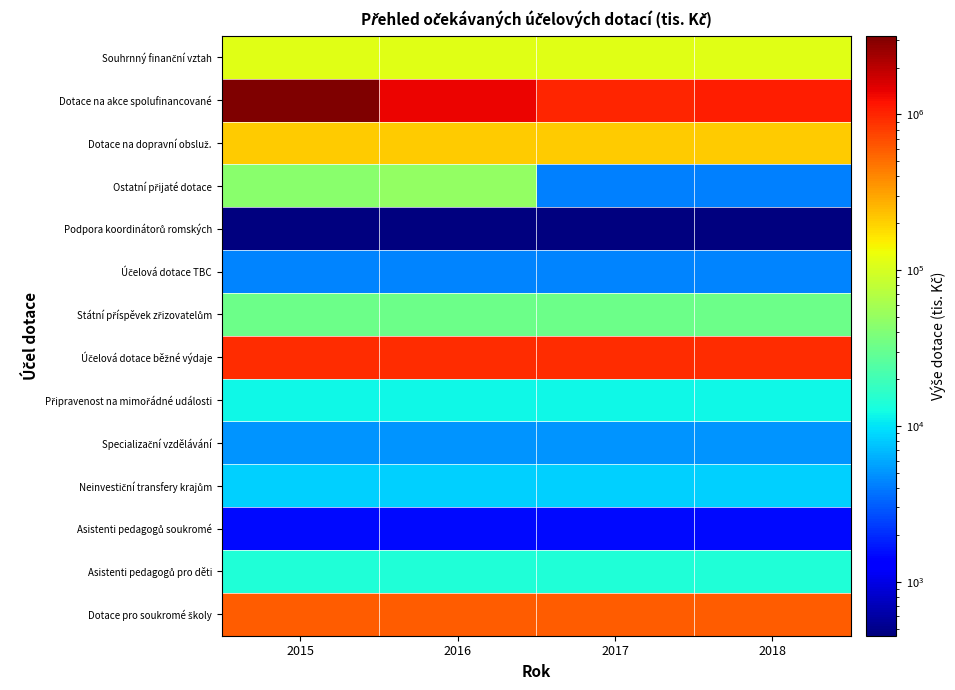

What is the difference between the highest and lowest values at 2017?

999550